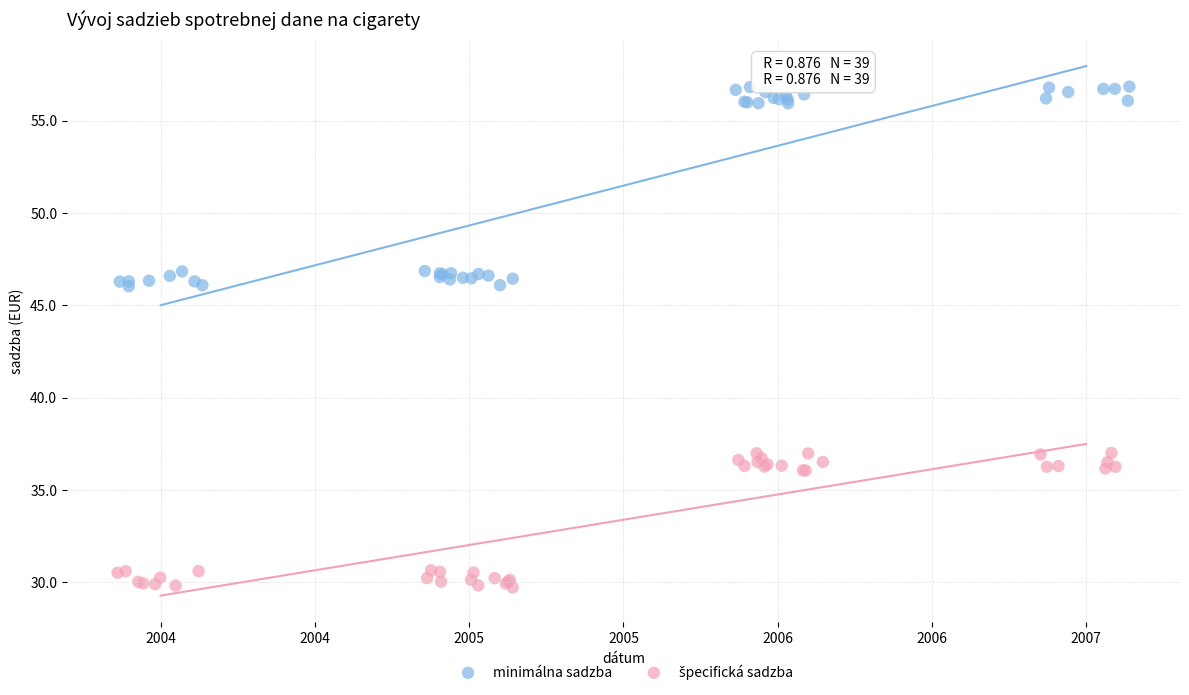

Which series has the widest spread of Y values?

minimálna sadzba